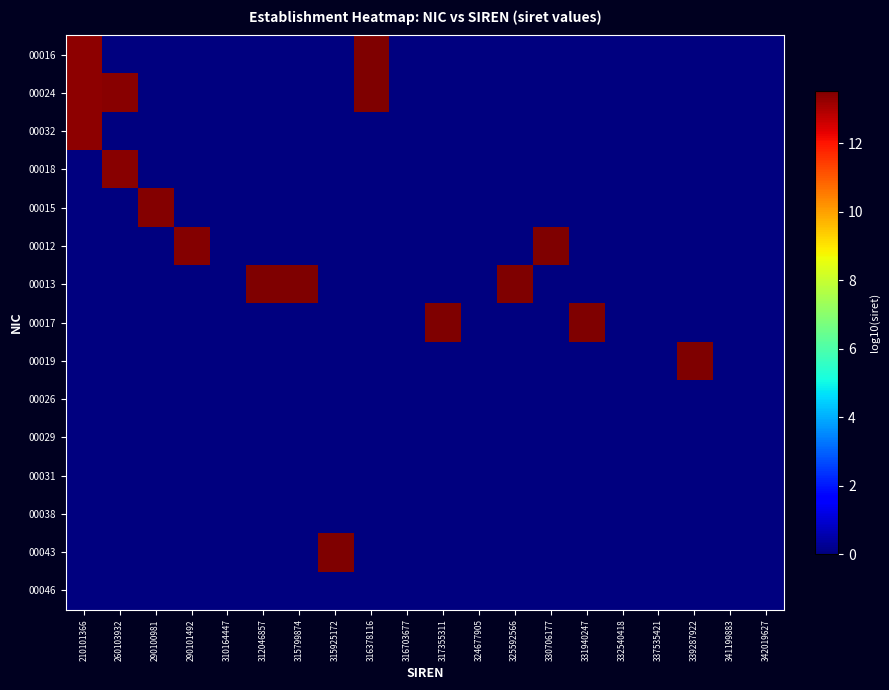

Reading left to right, extract all data points from this chart.

00016: 210101366=13.3	260103932=0.0	290100981=0.0	290101492=0.0	310164447=0.0	312046857=0.0	315799874=0.0	315925172=0.0	316378116=13.5	316703677=0.0	317355311=0.0	324677905=0.0	325592566=0.0	330706177=0.0	331940247=0.0	332540418=0.0	337535421=0.0	339287922=0.0	341199883=0.0	342019627=0.0
00024: 210101366=13.3	260103932=13.4	290100981=0.0	290101492=0.0	310164447=0.0	312046857=0.0	315799874=0.0	315925172=0.0	316378116=13.5	316703677=0.0	317355311=0.0	324677905=0.0	325592566=0.0	330706177=0.0	331940247=0.0	332540418=0.0	337535421=0.0	339287922=0.0	341199883=0.0	342019627=0.0
00032: 210101366=13.3	260103932=0.0	290100981=0.0	290101492=0.0	310164447=0.0	312046857=0.0	315799874=0.0	315925172=0.0	316378116=0.0	316703677=0.0	317355311=0.0	324677905=0.0	325592566=0.0	330706177=0.0	331940247=0.0	332540418=0.0	337535421=0.0	339287922=0.0	341199883=0.0	342019627=0.0
00018: 210101366=0.0	260103932=13.4	290100981=0.0	290101492=0.0	310164447=0.0	312046857=0.0	315799874=0.0	315925172=0.0	316378116=0.0	316703677=0.0	317355311=0.0	324677905=0.0	325592566=0.0	330706177=0.0	331940247=0.0	332540418=0.0	337535421=0.0	339287922=0.0	341199883=0.0	342019627=0.0
00015: 210101366=0.0	260103932=0.0	290100981=13.5	290101492=0.0	310164447=0.0	312046857=0.0	315799874=0.0	315925172=0.0	316378116=0.0	316703677=0.0	317355311=0.0	324677905=0.0	325592566=0.0	330706177=0.0	331940247=0.0	332540418=0.0	337535421=0.0	339287922=0.0	341199883=0.0	342019627=0.0
00012: 210101366=0.0	260103932=0.0	290100981=0.0	290101492=13.5	310164447=0.0	312046857=0.0	315799874=0.0	315925172=0.0	316378116=0.0	316703677=0.0	317355311=0.0	324677905=0.0	325592566=0.0	330706177=13.5	331940247=0.0	332540418=0.0	337535421=0.0	339287922=0.0	341199883=0.0	342019627=0.0
00013: 210101366=0.0	260103932=0.0	290100981=0.0	290101492=0.0	310164447=0.0	312046857=13.5	315799874=13.5	315925172=0.0	316378116=0.0	316703677=0.0	317355311=0.0	324677905=0.0	325592566=13.5	330706177=0.0	331940247=0.0	332540418=0.0	337535421=0.0	339287922=0.0	341199883=0.0	342019627=0.0
00017: 210101366=0.0	260103932=0.0	290100981=0.0	290101492=0.0	310164447=0.0	312046857=0.0	315799874=0.0	315925172=0.0	316378116=0.0	316703677=0.0	317355311=13.5	324677905=0.0	325592566=0.0	330706177=0.0	331940247=13.5	332540418=0.0	337535421=0.0	339287922=0.0	341199883=0.0	342019627=0.0
00019: 210101366=0.0	260103932=0.0	290100981=0.0	290101492=0.0	310164447=0.0	312046857=0.0	315799874=0.0	315925172=0.0	316378116=0.0	316703677=0.0	317355311=0.0	324677905=0.0	325592566=0.0	330706177=0.0	331940247=0.0	332540418=0.0	337535421=0.0	339287922=13.5	341199883=0.0	342019627=0.0
00026: 210101366=0.0	260103932=0.0	290100981=0.0	290101492=0.0	310164447=0.0	312046857=0.0	315799874=0.0	315925172=0.0	316378116=0.0	316703677=0.0	317355311=0.0	324677905=0.0	325592566=0.0	330706177=0.0	331940247=0.0	332540418=0.0	337535421=0.0	339287922=0.0	341199883=0.0	342019627=0.0
00029: 210101366=0.0	260103932=0.0	290100981=0.0	290101492=0.0	310164447=0.0	312046857=0.0	315799874=0.0	315925172=0.0	316378116=0.0	316703677=0.0	317355311=0.0	324677905=0.0	325592566=0.0	330706177=0.0	331940247=0.0	332540418=0.0	337535421=0.0	339287922=0.0	341199883=0.0	342019627=0.0
00031: 210101366=0.0	260103932=0.0	290100981=0.0	290101492=0.0	310164447=0.0	312046857=0.0	315799874=0.0	315925172=0.0	316378116=0.0	316703677=0.0	317355311=0.0	324677905=0.0	325592566=0.0	330706177=0.0	331940247=0.0	332540418=0.0	337535421=0.0	339287922=0.0	341199883=0.0	342019627=0.0
00038: 210101366=0.0	260103932=0.0	290100981=0.0	290101492=0.0	310164447=0.0	312046857=0.0	315799874=0.0	315925172=0.0	316378116=0.0	316703677=0.0	317355311=0.0	324677905=0.0	325592566=0.0	330706177=0.0	331940247=0.0	332540418=0.0	337535421=0.0	339287922=0.0	341199883=0.0	342019627=0.0
00043: 210101366=0.0	260103932=0.0	290100981=0.0	290101492=0.0	310164447=0.0	312046857=0.0	315799874=0.0	315925172=13.5	316378116=0.0	316703677=0.0	317355311=0.0	324677905=0.0	325592566=0.0	330706177=0.0	331940247=0.0	332540418=0.0	337535421=0.0	339287922=0.0	341199883=0.0	342019627=0.0
00046: 210101366=0.0	260103932=0.0	290100981=0.0	290101492=0.0	310164447=0.0	312046857=0.0	315799874=0.0	315925172=0.0	316378116=0.0	316703677=0.0	317355311=0.0	324677905=0.0	325592566=0.0	330706177=0.0	331940247=0.0	332540418=0.0	337535421=0.0	339287922=0.0	341199883=0.0	342019627=0.0